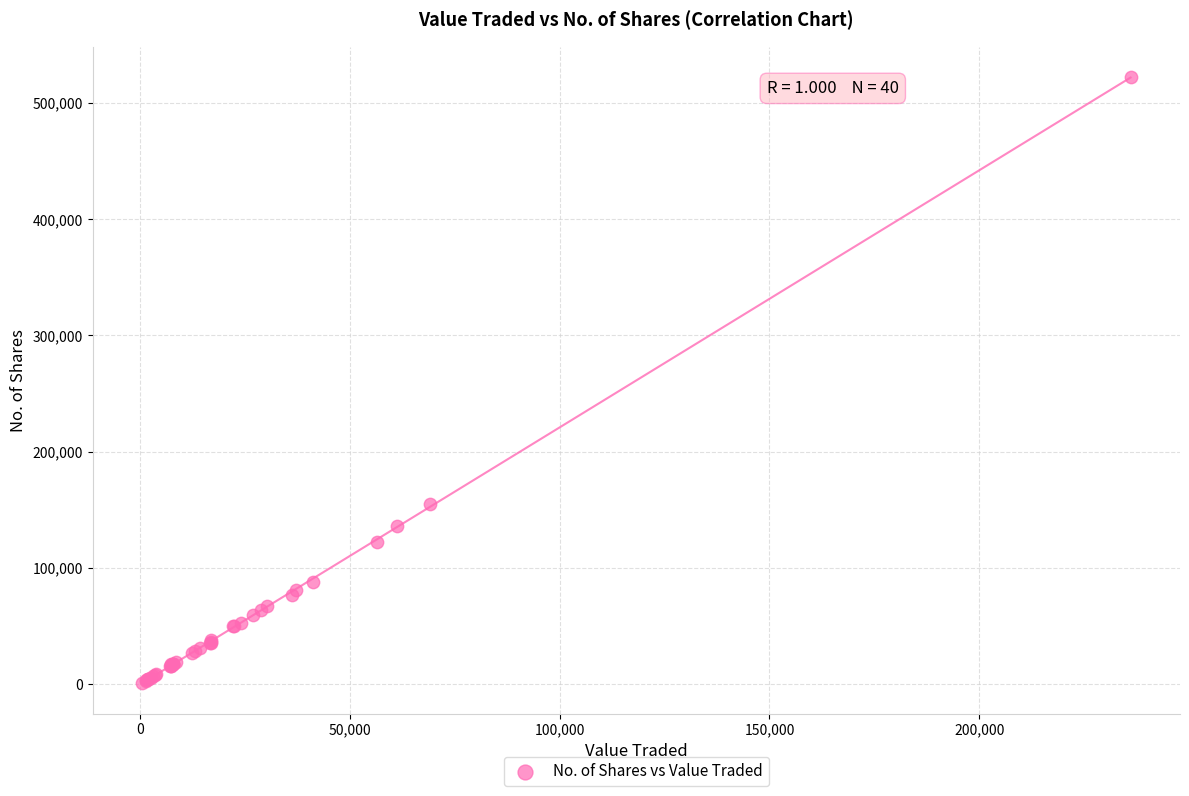

What Y value in the scatter plot is closest to 261752?

155096